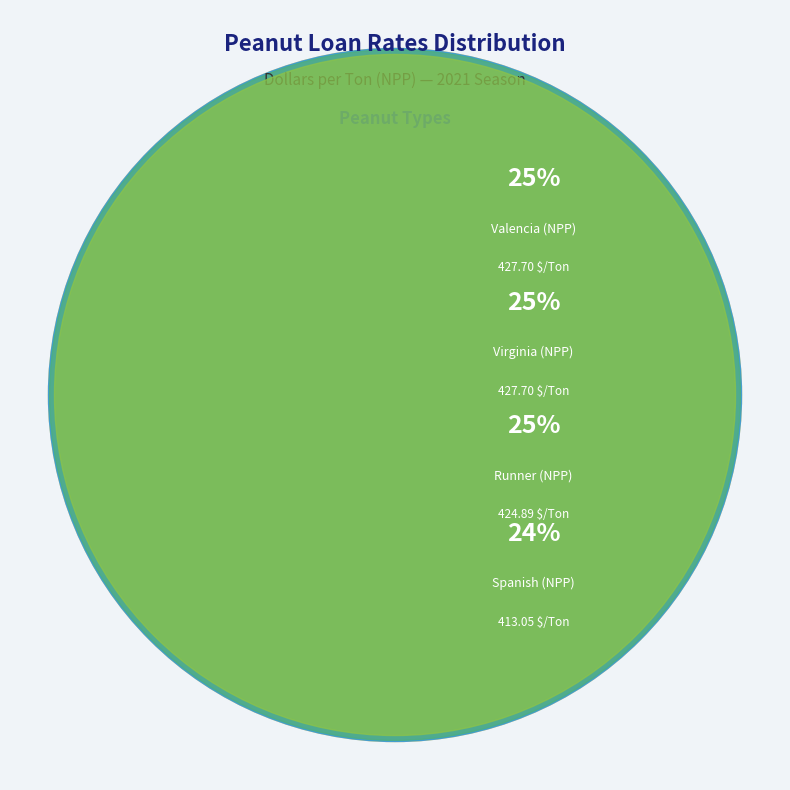

Rank the categories by value from highest to lowest.

Valencia (NPP), Virginia (NPP), Runner (NPP), Spanish (NPP)